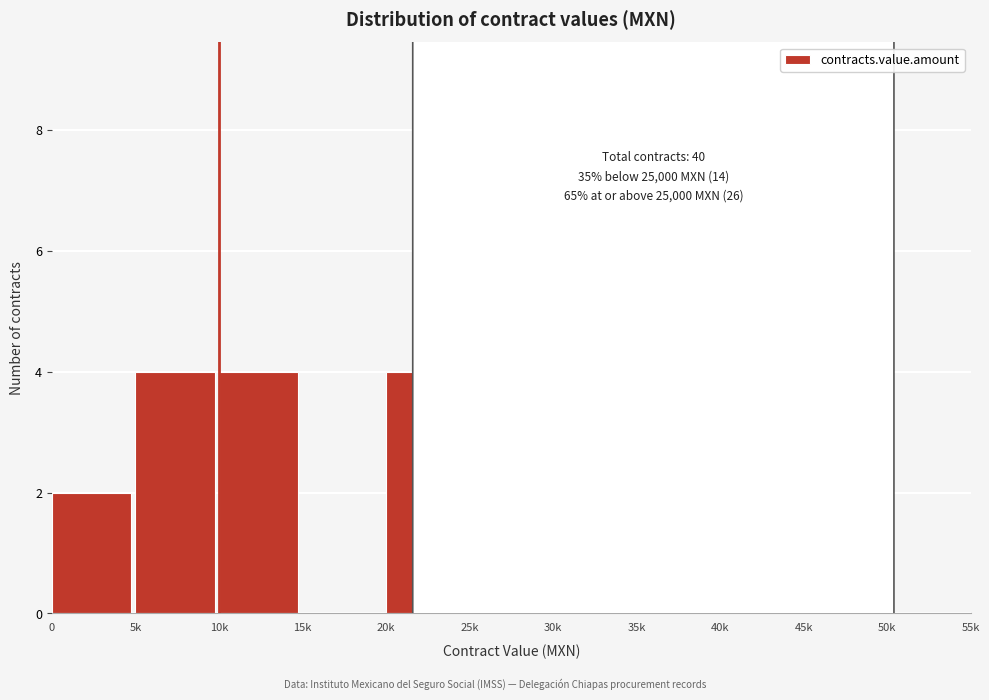

Reading right to left, list all the values displayed in this chart.

50k=0	45k=1	40k=1	35k=9	30k=9	25k=6	20k=4	15k=0	10k=4	5k=4	0=2